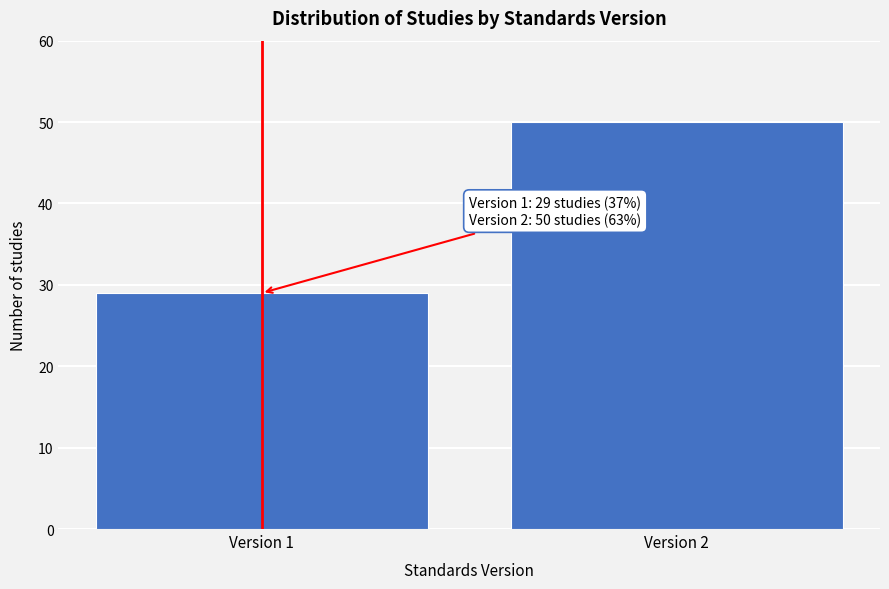

Reading right to left, extract all data points from this chart.

Version 2=50	Version 1=29